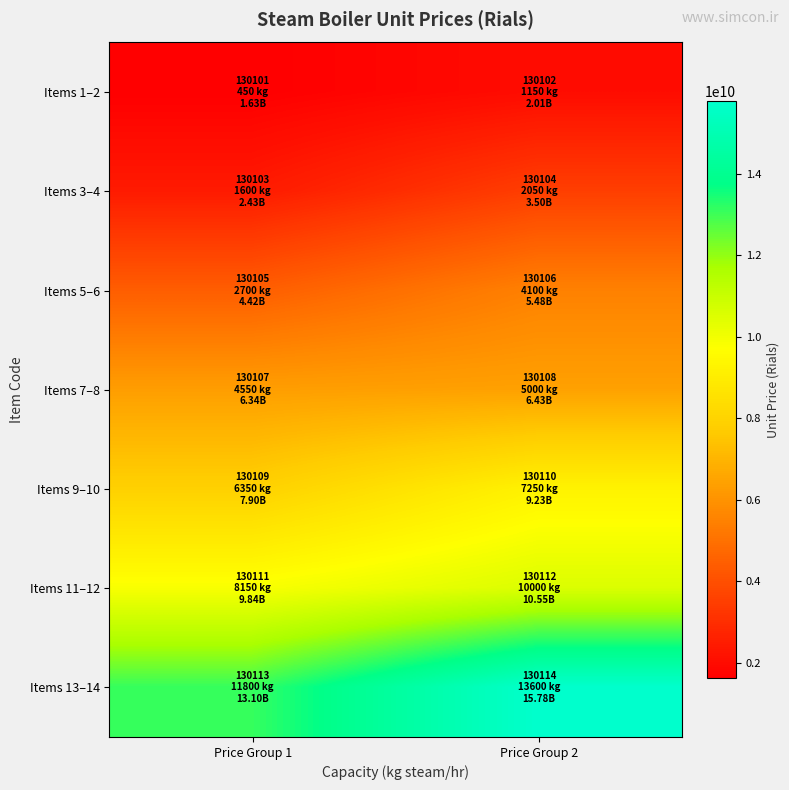

Reading left to right, extract all data points from this chart.

Items 1–2: Price Group 1=1626466000	Price Group 2=2007479000
Items 3–4: Price Group 1=2429797000	Price Group 2=3499434000
Items 5–6: Price Group 1=4424253000	Price Group 2=5482040000
Items 7–8: Price Group 1=6336290000	Price Group 2=6427530000
Items 9–10: Price Group 1=7897681000	Price Group 2=9233396000
Items 11–12: Price Group 1=9838124000	Price Group 2=10546957000
Items 13–14: Price Group 1=13095474000	Price Group 2=15775477000